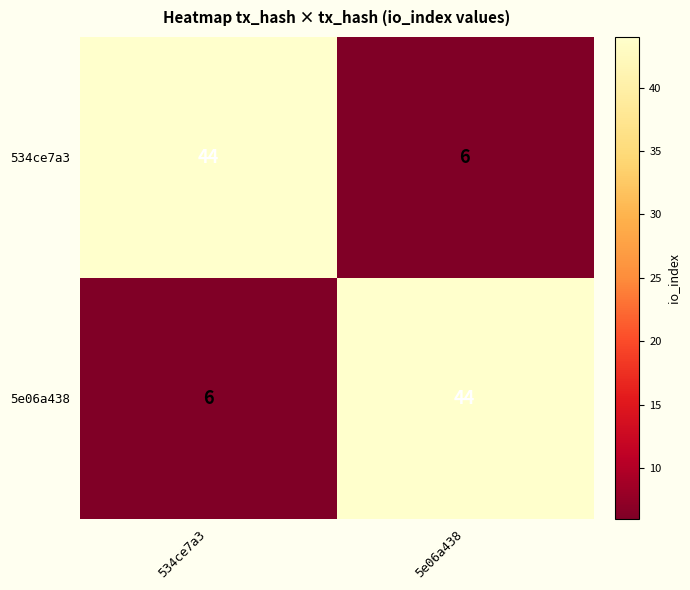

What is the average value of the 534ce7a3 series?

25